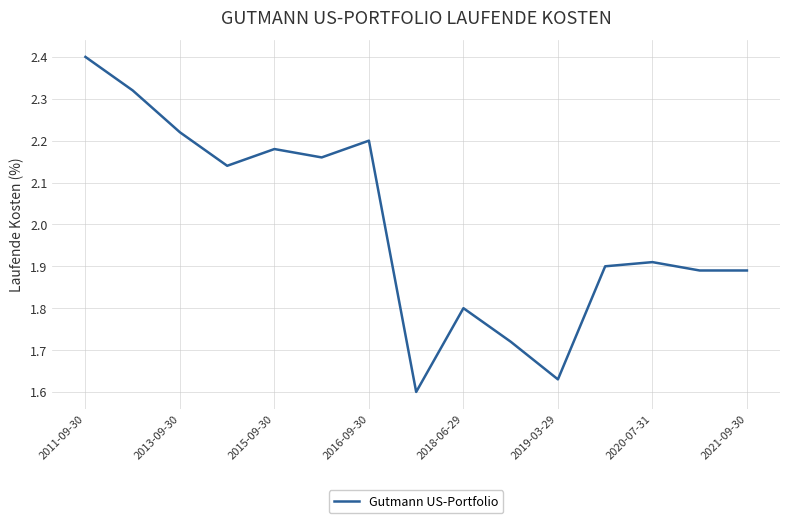

How many interior local peaks (higher than both neighbors) does the data have?

4